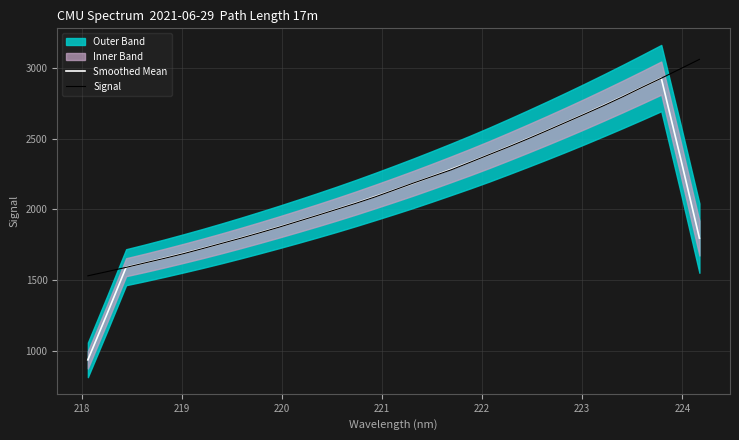

What is the sum of all Smoothed Mean values?

69594.9